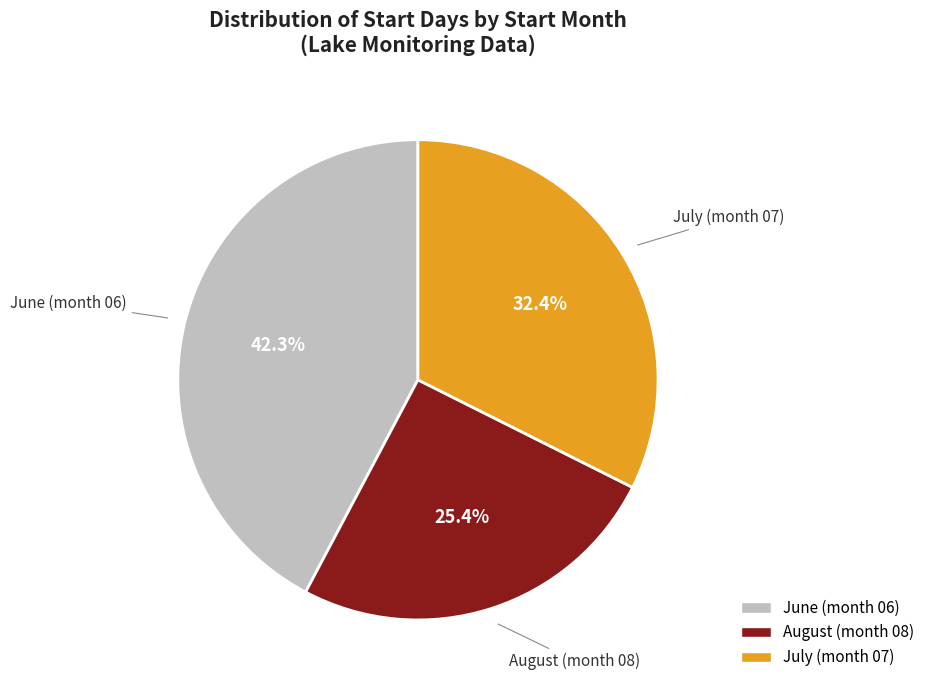

Does any single category account for the majority?

No